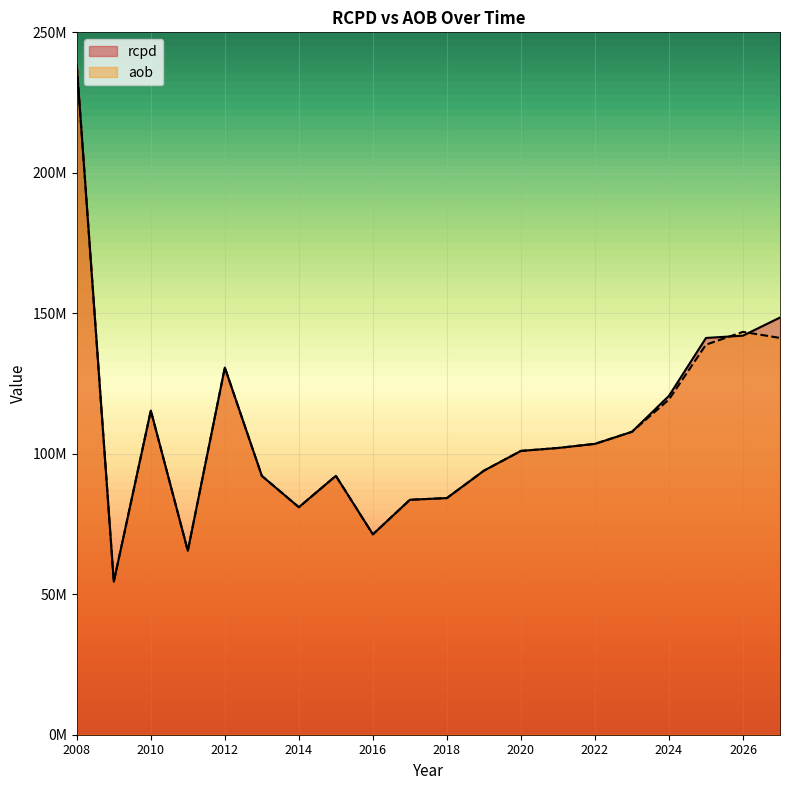

How many lines are shown in the chart?

2